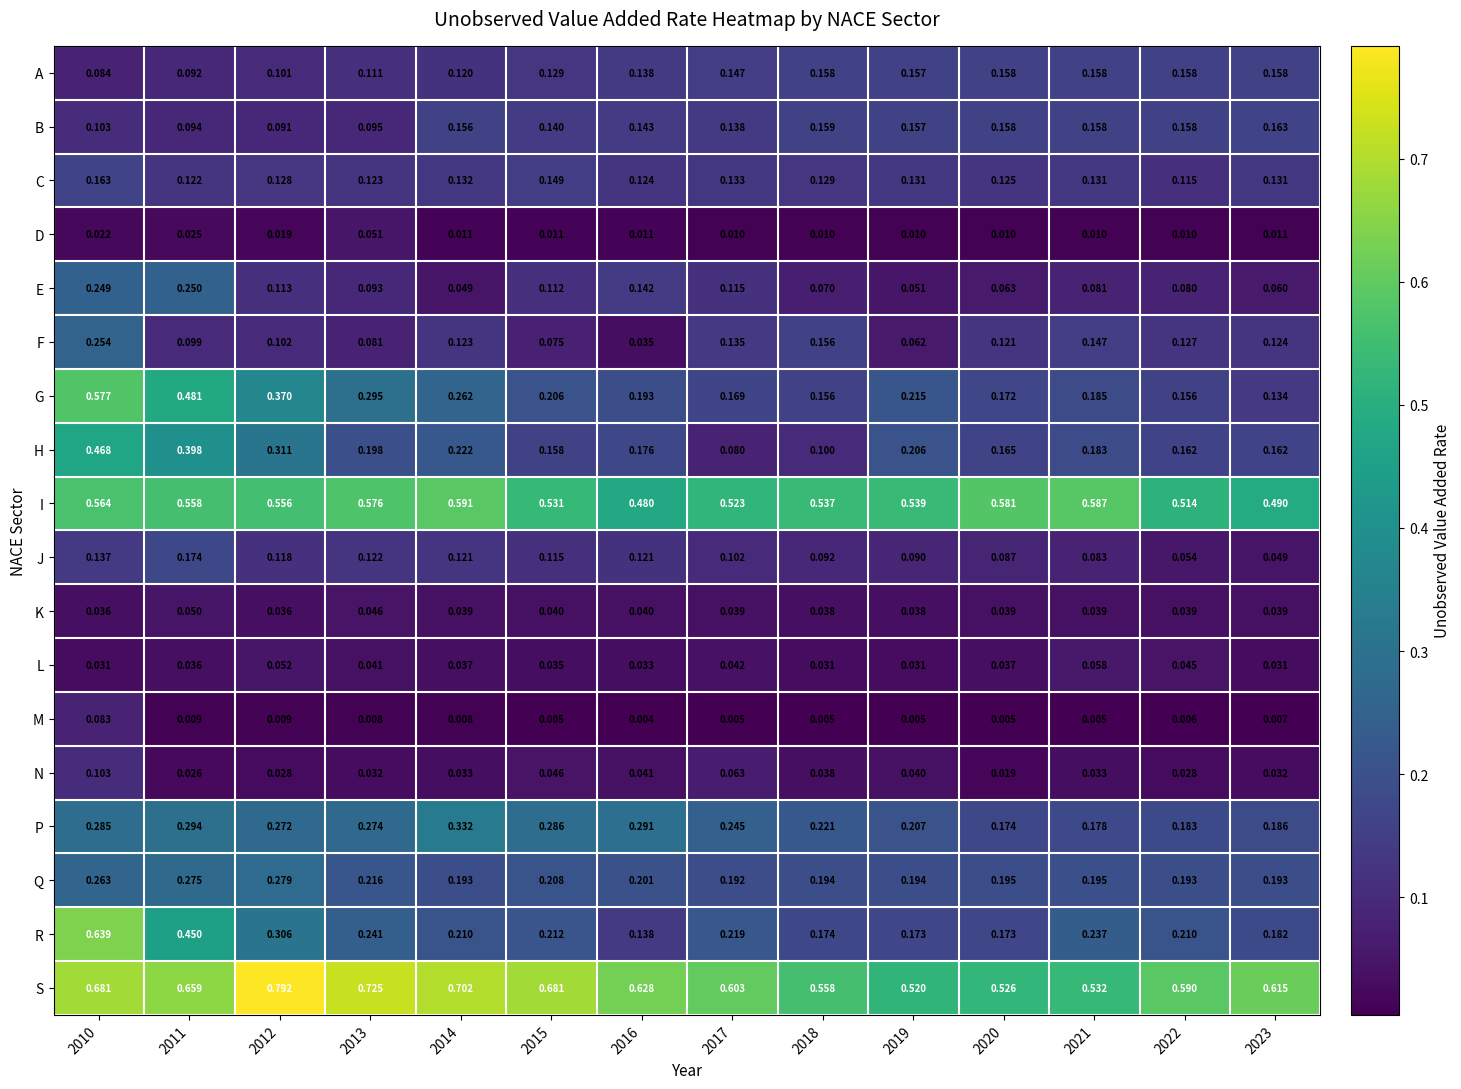

At 2012, list the series in order from smallest to largest.

M, D, N, K, L, B, A, F, E, J, C, P, Q, R, H, G, I, S